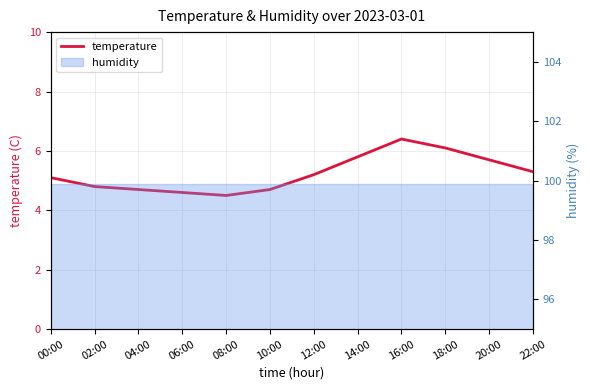

Rank the categories by value from lowest to highest.

08:00, 06:00, 04:00, 10:00, 02:00, 00:00, 12:00, 22:00, 20:00, 14:00, 18:00, 16:00